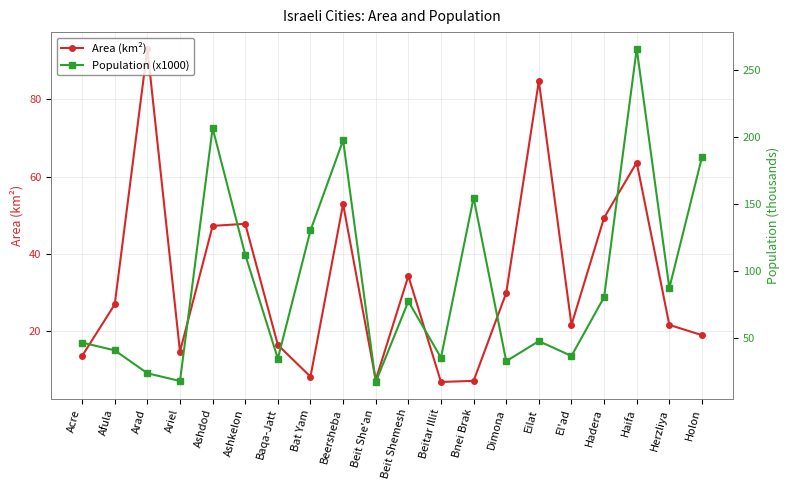

How many data points does each series have?

20